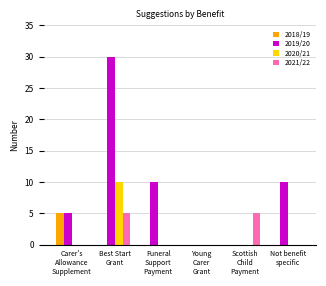

Which series has the largest total across all categories?

2019/20